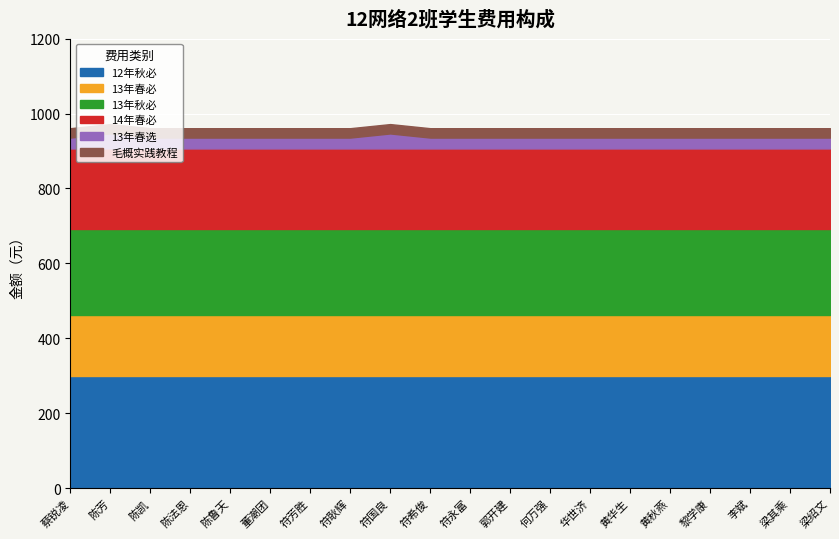

What position from the left is 黎学康?

17